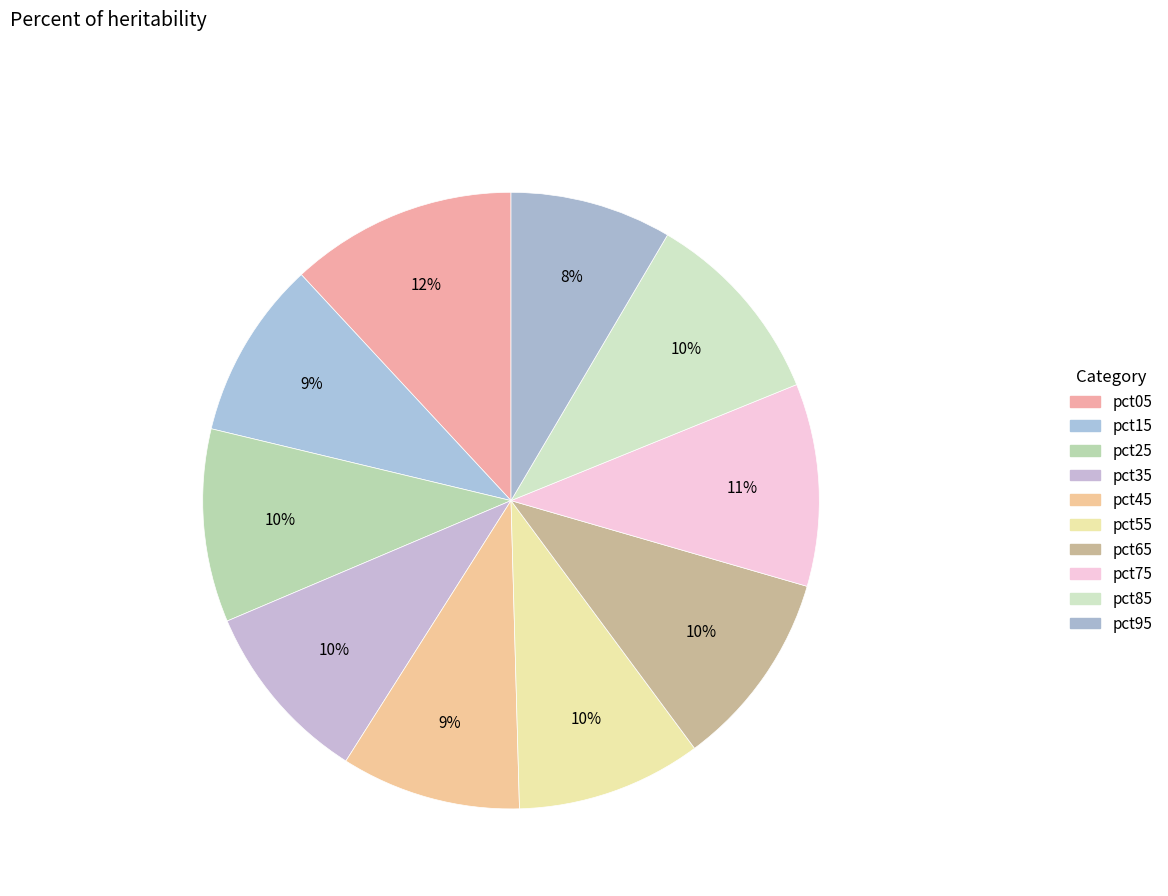

Count the number of slices in the pie.

10